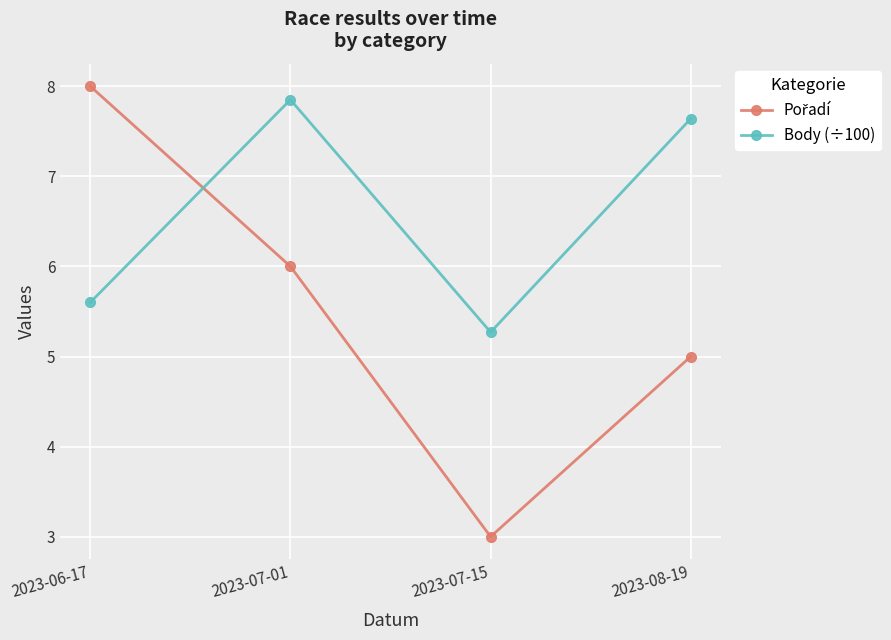

At which category does Body (÷100) reach its first local valley?

2023-07-15